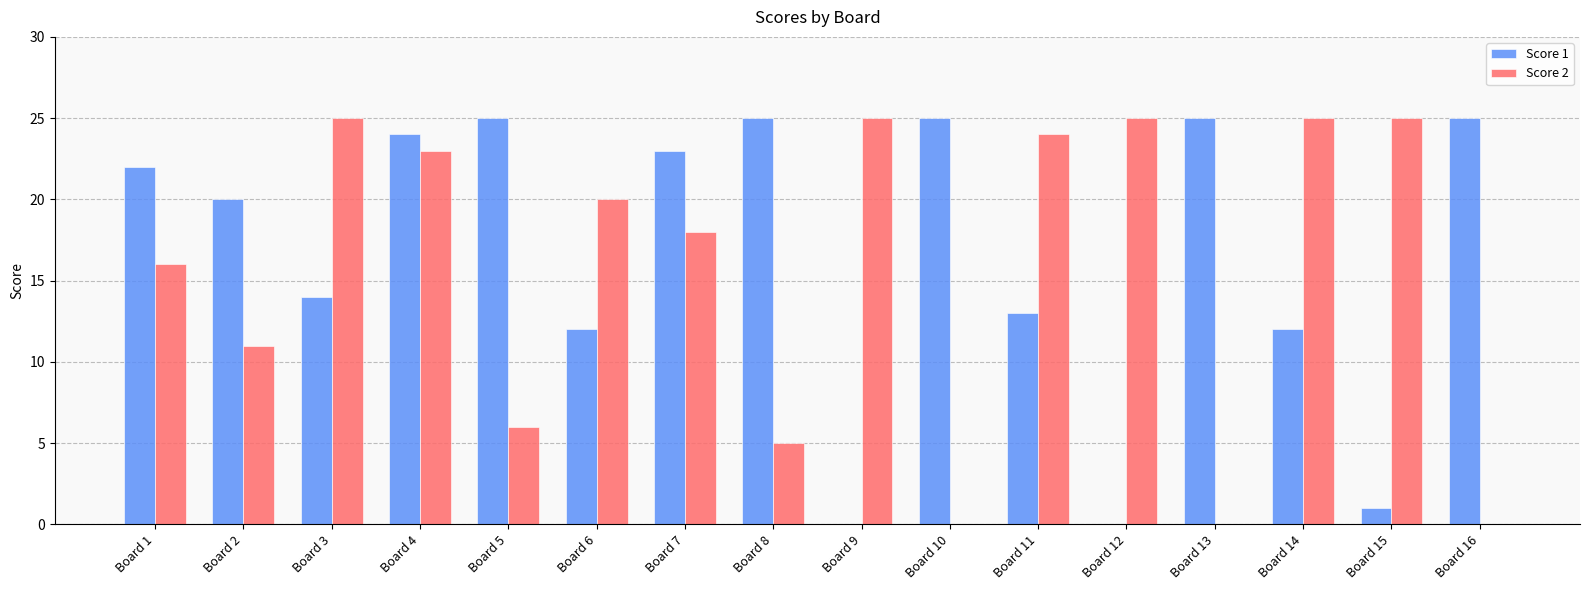

Which series changed the most between Board 4 and Board 8?

Score 2